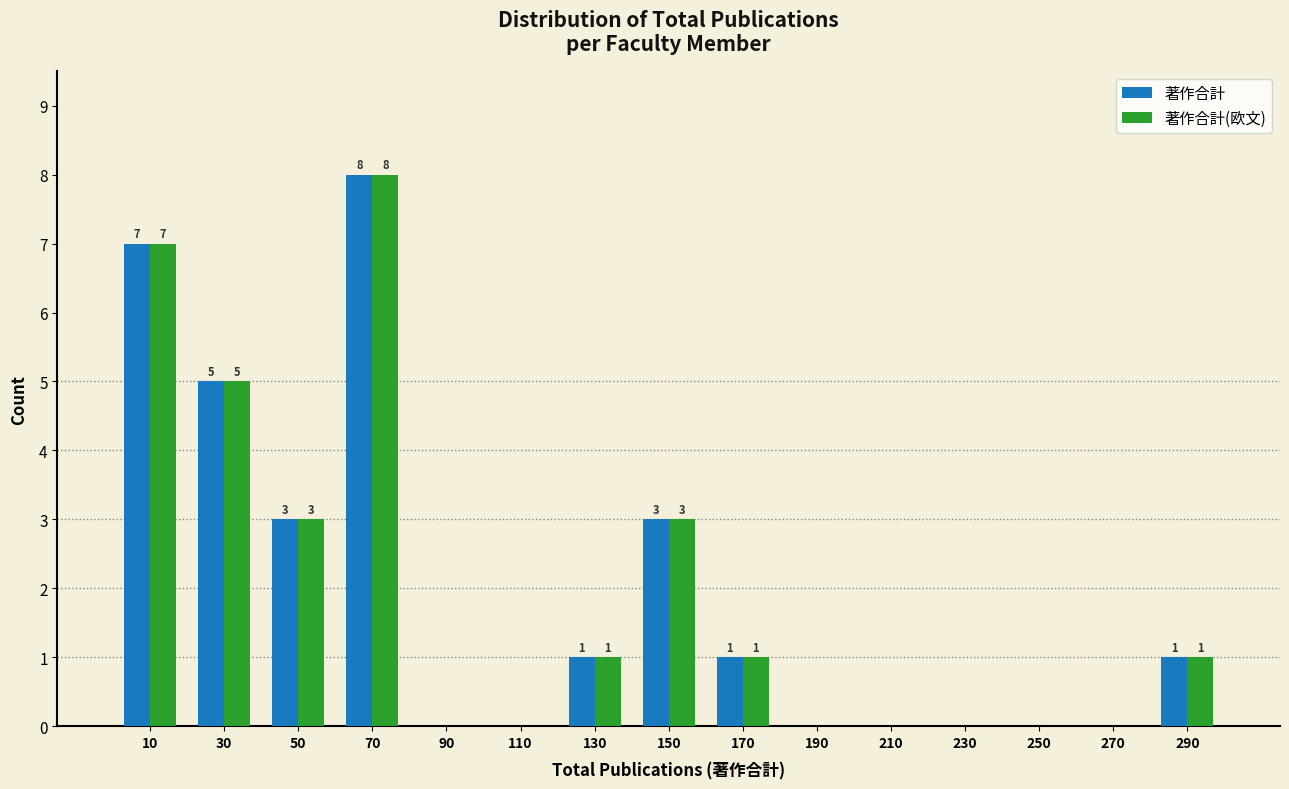

In the 著作合計 series, which range on the x-axis has the tallest bar?

60 to 80